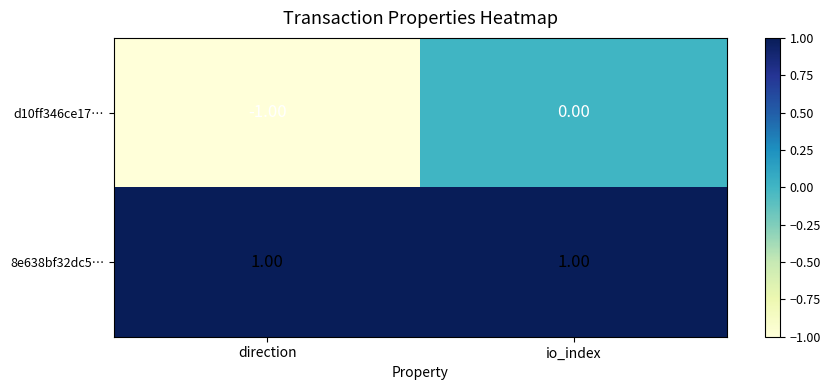

At which label is d10ff346ce17… closest to 0?

io_index